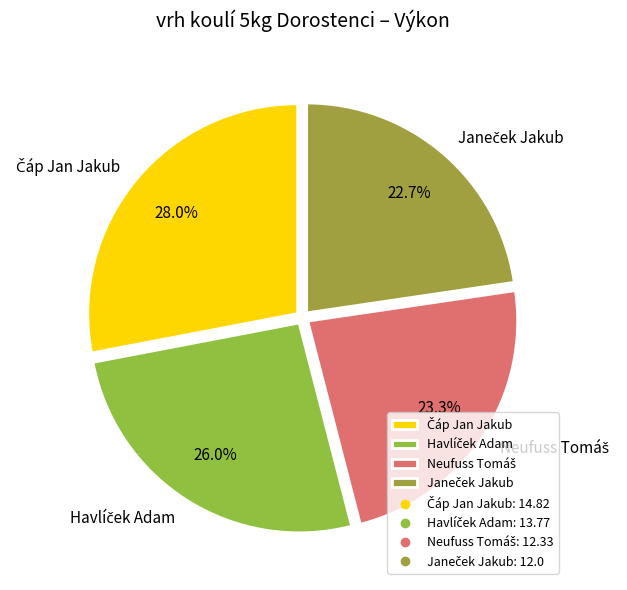

Is there a majority slice in this chart?

No